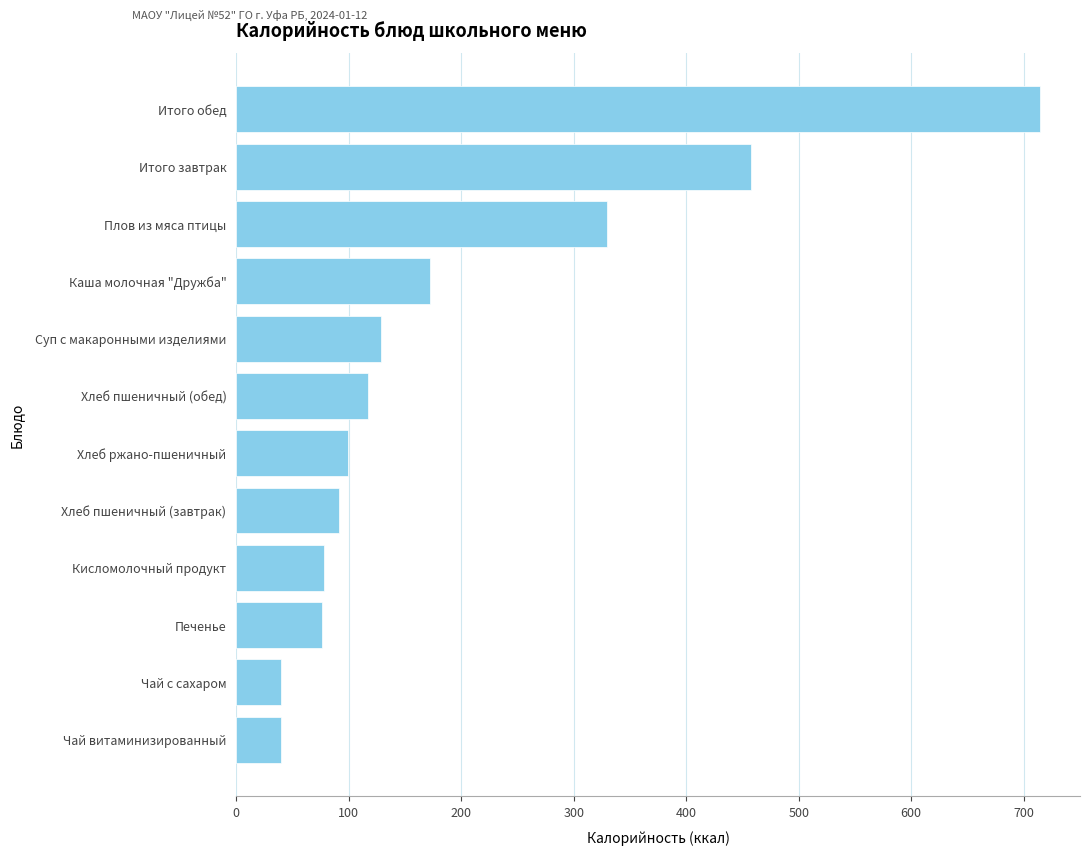

Approximately how many times larger is the value at Печенье compared to Кисломолочный продукт?

1.0